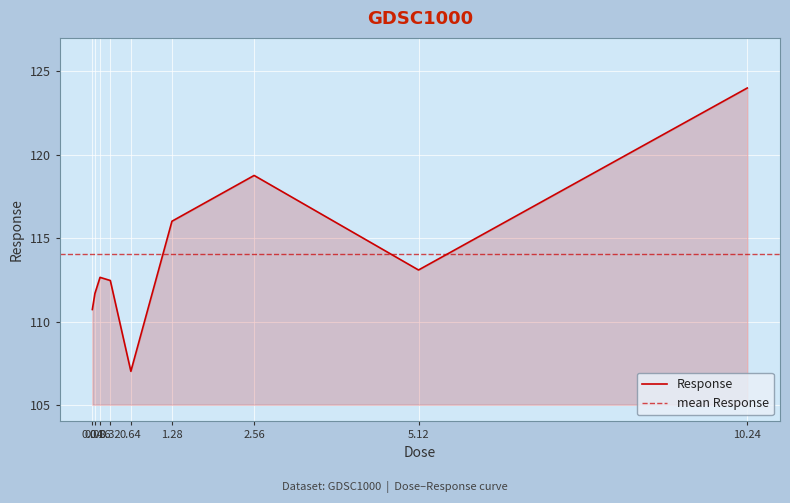

Reading left to right, extract all data points from this chart.

110.7	111.7	112.7	112.5	107.0	116.0	118.8	113.1	124.0